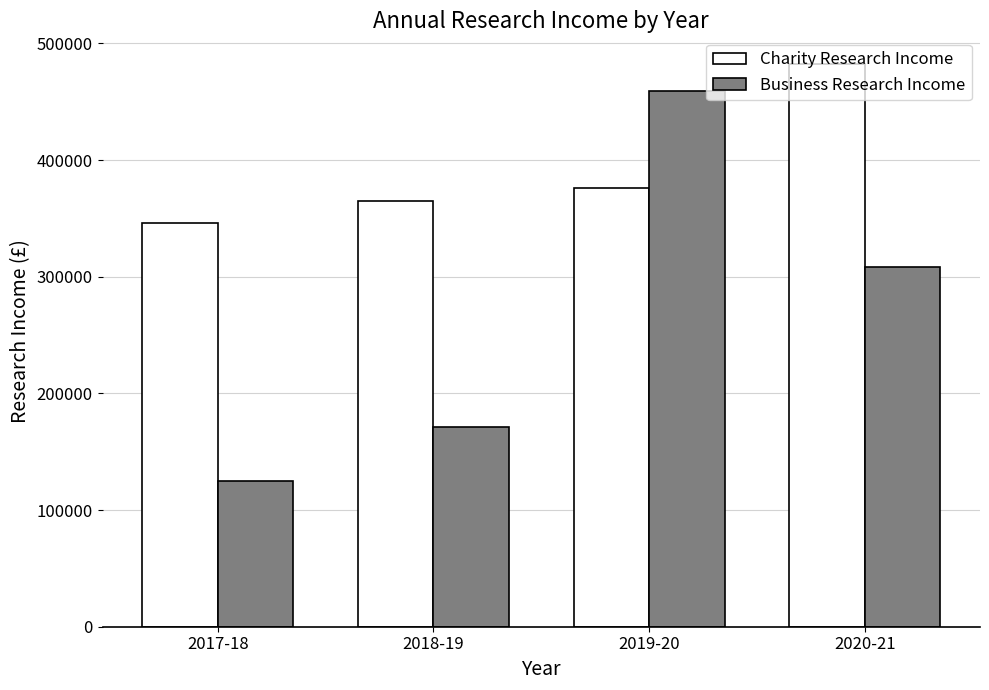

Reading left to right, what are all the values shown in this chart?

Charity Research Income: 346000	365000	376000	482000
Business Research Income: 125000	171000	459000	308000